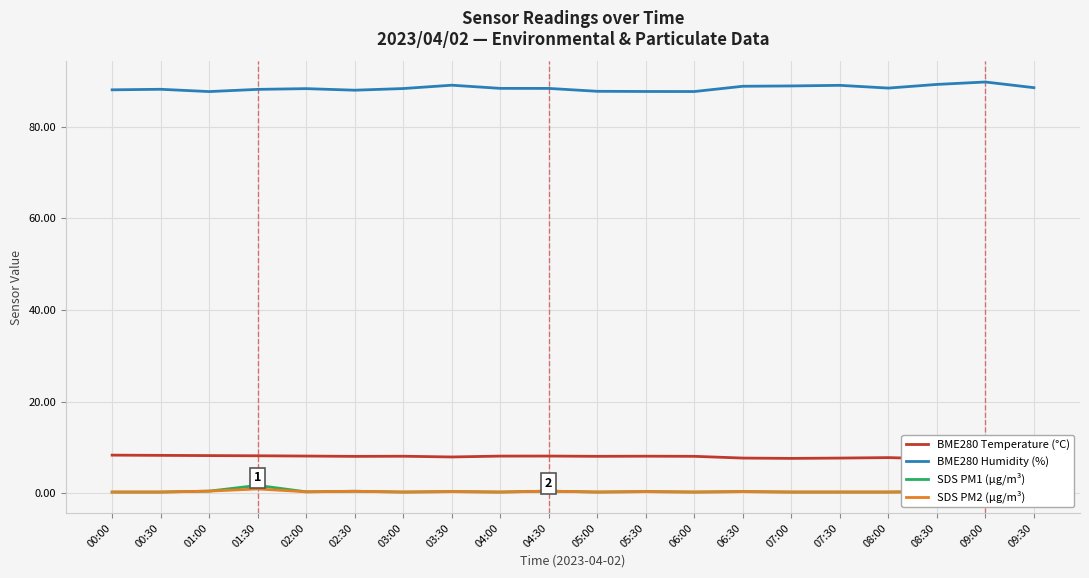

Reading left to right, what are all the values shown in this chart?

BME280 Temperature (°C): 00:00=8.3	00:30=8.3	01:00=8.2	01:30=8.2	02:00=8.2	02:30=8.1	03:00=8.1	03:30=8.0	04:00=8.1	04:30=8.2	05:00=8.1	05:30=8.1	06:00=8.1	06:30=7.7	07:00=7.6	07:30=7.7	08:00=7.8	08:30=7.5	09:00=7.6	09:30=7.7
BME280 Humidity (%): 00:00=88.0	00:30=88.1	01:00=87.6	01:30=88.1	02:00=88.3	02:30=87.9	03:00=88.3	03:30=89.0	04:00=88.3	04:30=88.3	05:00=87.7	05:30=87.7	06:00=87.7	06:30=88.8	07:00=88.9	07:30=89.0	08:00=88.4	08:30=89.2	09:00=89.7	09:30=88.5
SDS PM1 (µg/m³): 00:00=0.3	00:30=0.3	01:00=0.5	01:30=1.8	02:00=0.3	02:30=0.5	03:00=0.3	03:30=0.4	04:00=0.3	04:30=0.5	05:00=0.3	05:30=0.4	06:00=0.3	06:30=0.4	07:00=0.3	07:30=0.3	08:00=0.3	08:30=0.4	09:00=0.2	09:30=0.7
SDS PM2 (µg/m³): 00:00=0.3	00:30=0.3	01:00=0.5	01:30=1.0	02:00=0.3	02:30=0.5	03:00=0.3	03:30=0.4	04:00=0.3	04:30=0.5	05:00=0.3	05:30=0.4	06:00=0.3	06:30=0.4	07:00=0.3	07:30=0.3	08:00=0.3	08:30=0.4	09:00=0.2	09:30=0.7